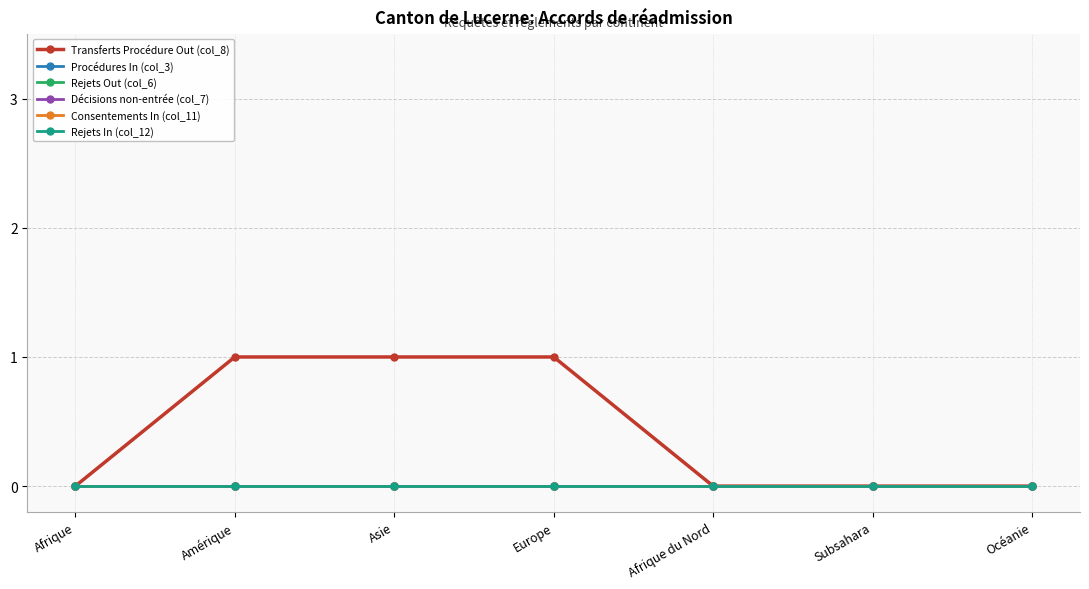

Does the chart have visible grid lines?

Yes